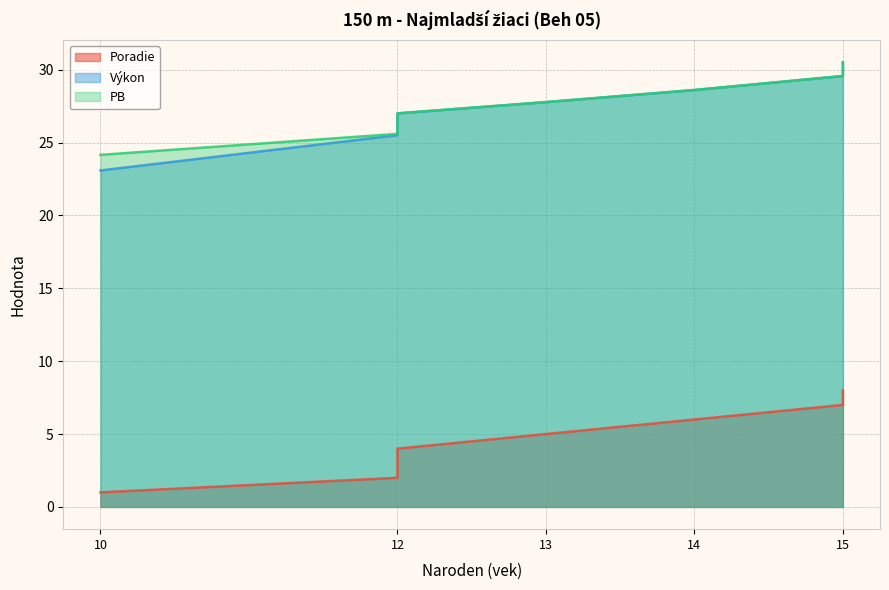

Where is Poradie nearest to the value 4?

12